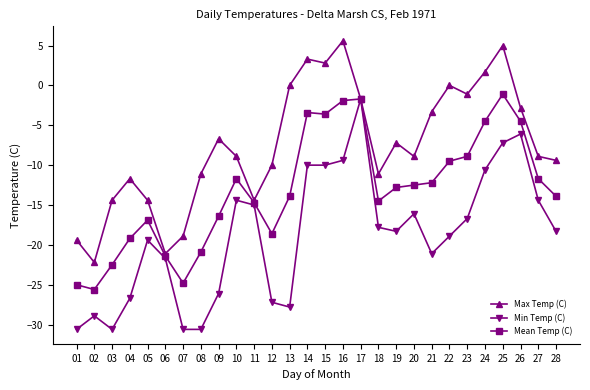

What is the spread (max minus min) of values at 09?

19.4